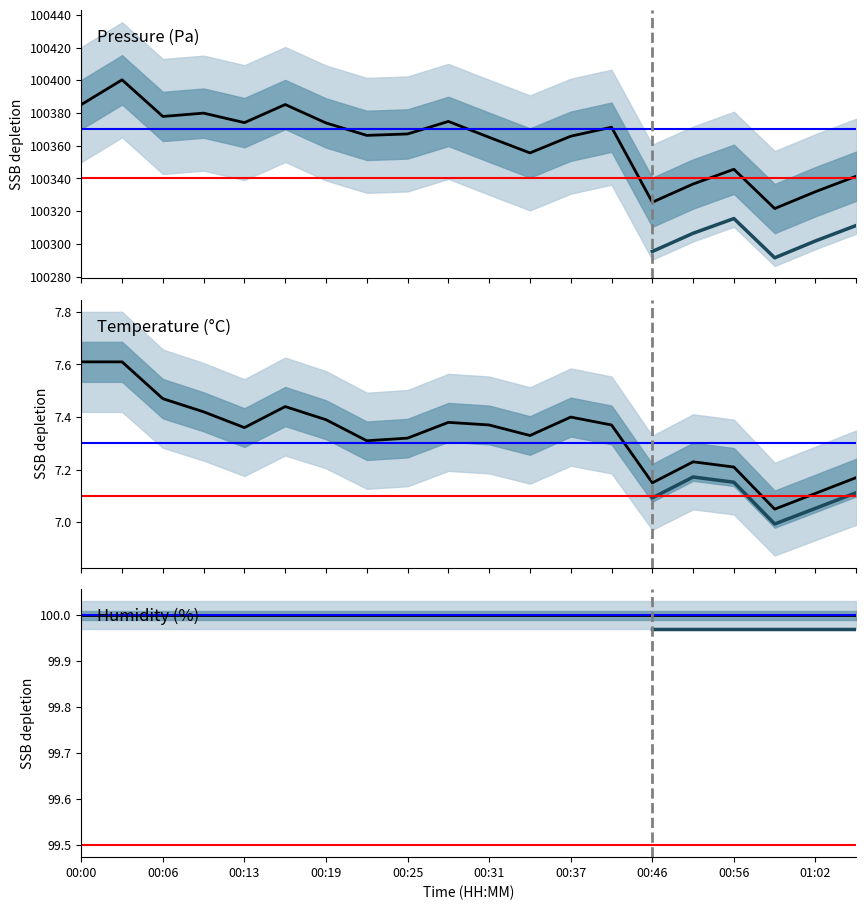

True or false: humidity has more than 1 points higher than both neighbors.

False